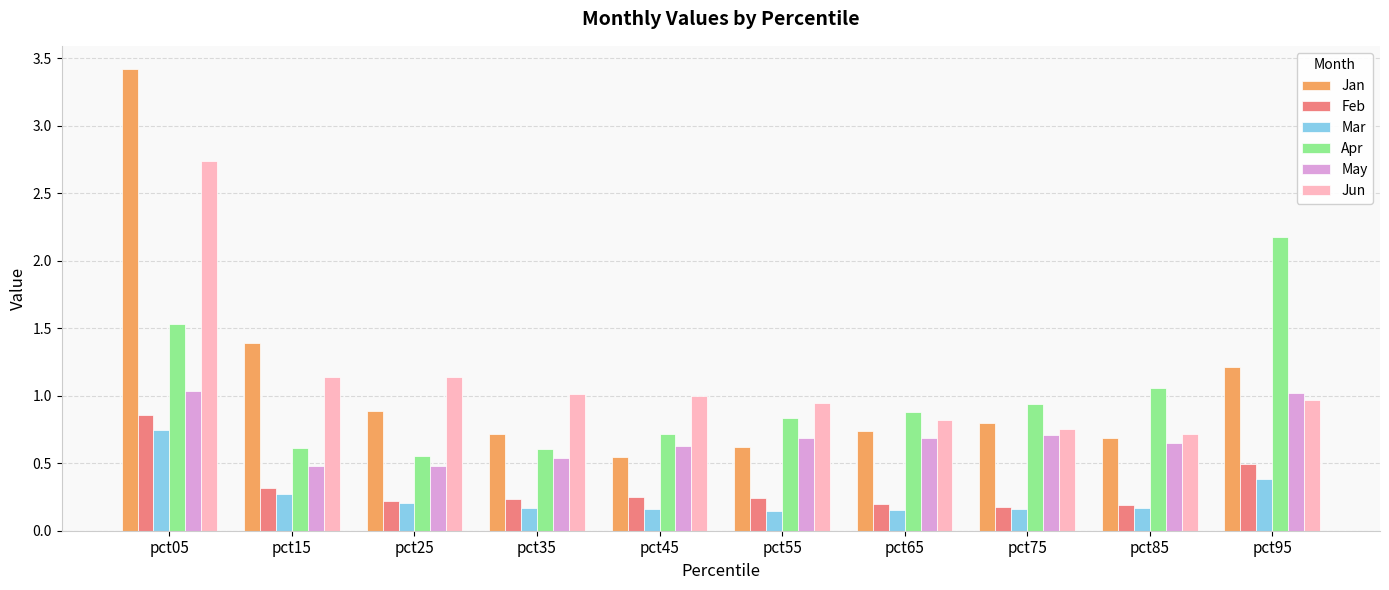

Count the number of categories in the chart.

10